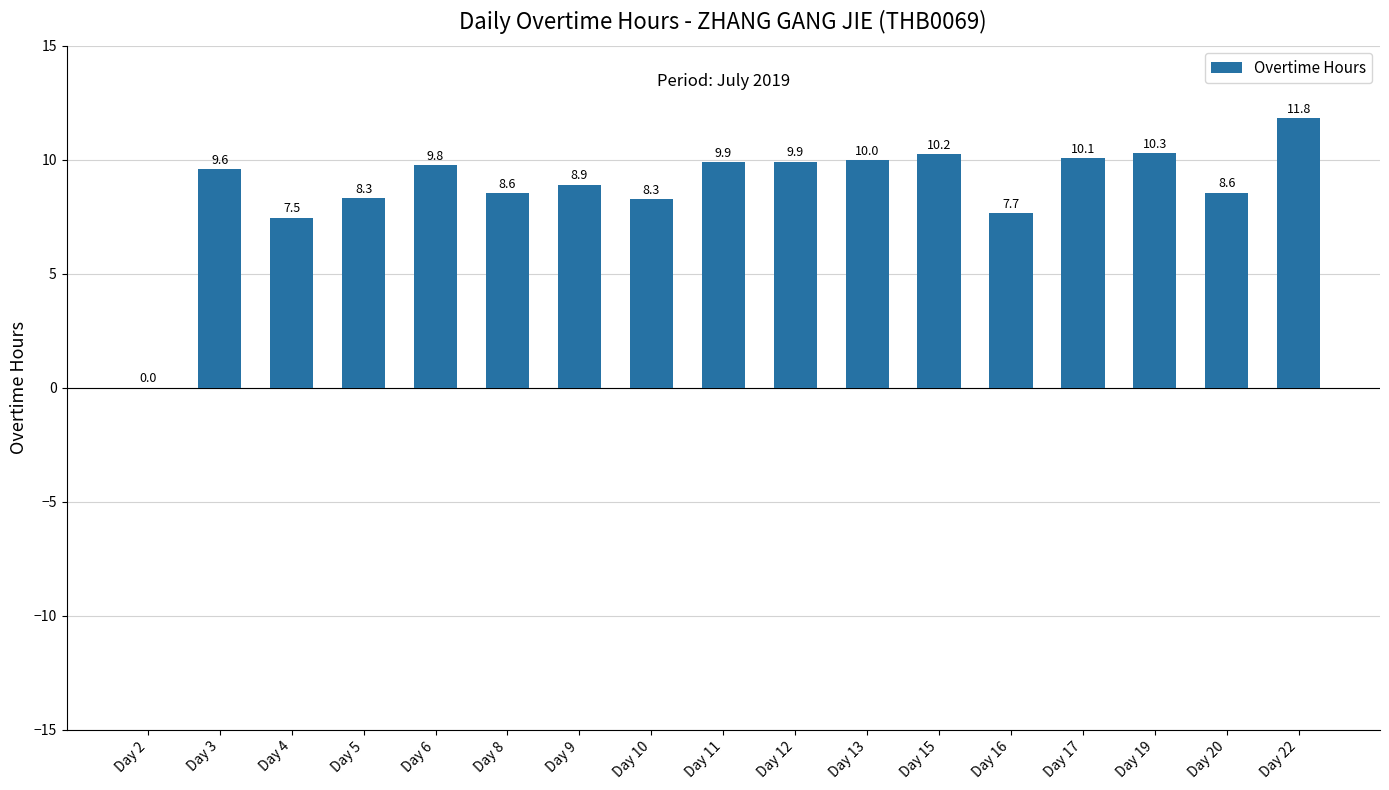

Approximately how many times larger is the value at Day 22 compared to Day 5?

1.4